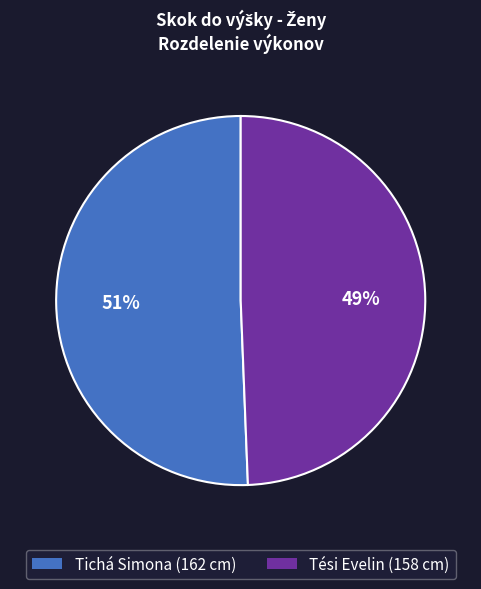

Does Tési Evelin represent more than half of the total?

No